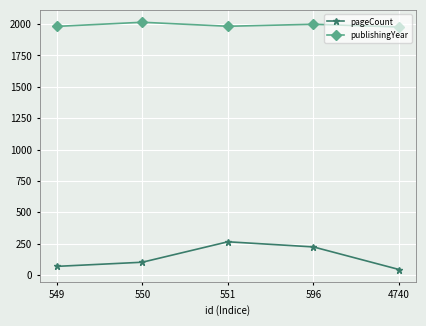

At 4740, list the series in order from largest to smallest.

publishingYear, pageCount